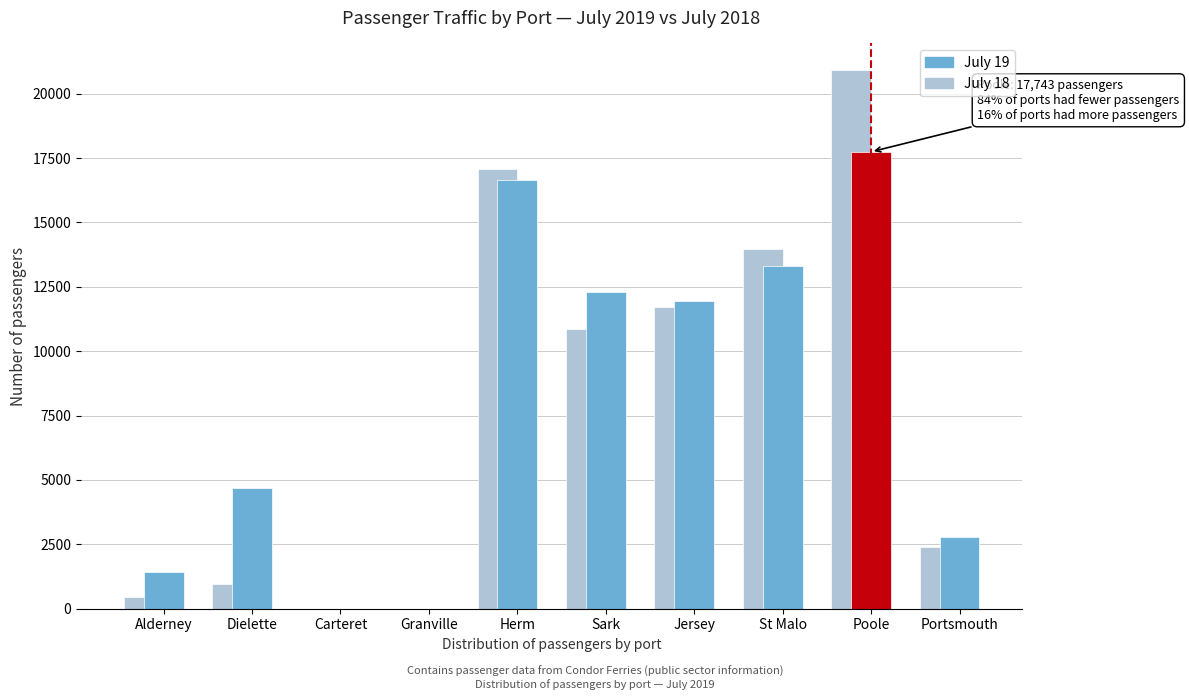

Is the value of July 19 at Portsmouth greater than the value of July 18 at Dielette?

Yes